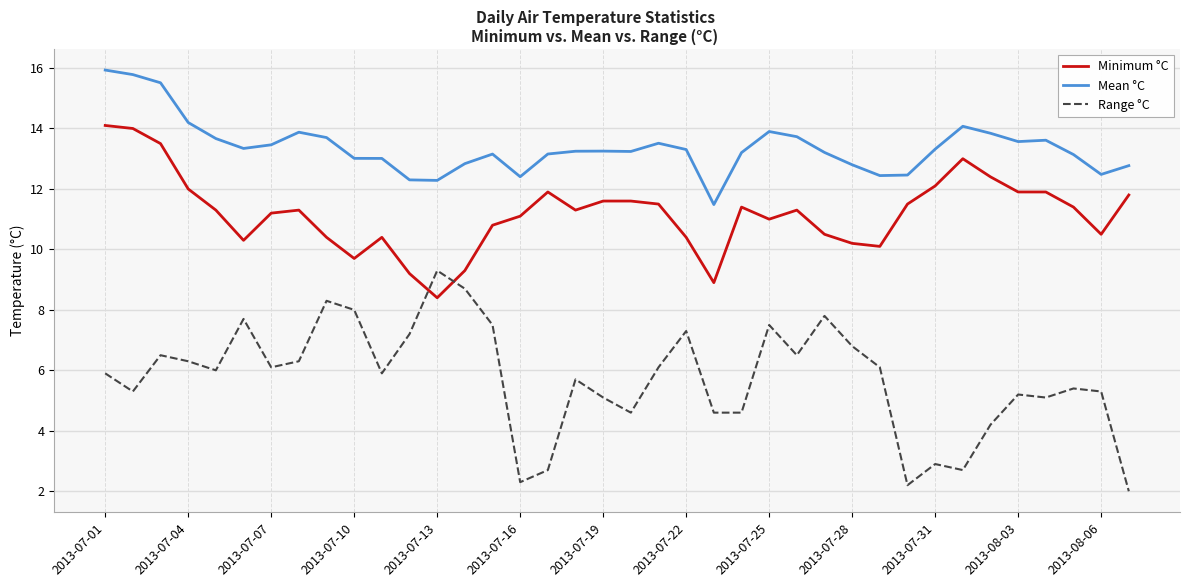

Which series has the largest total across all categories?

Mean °C